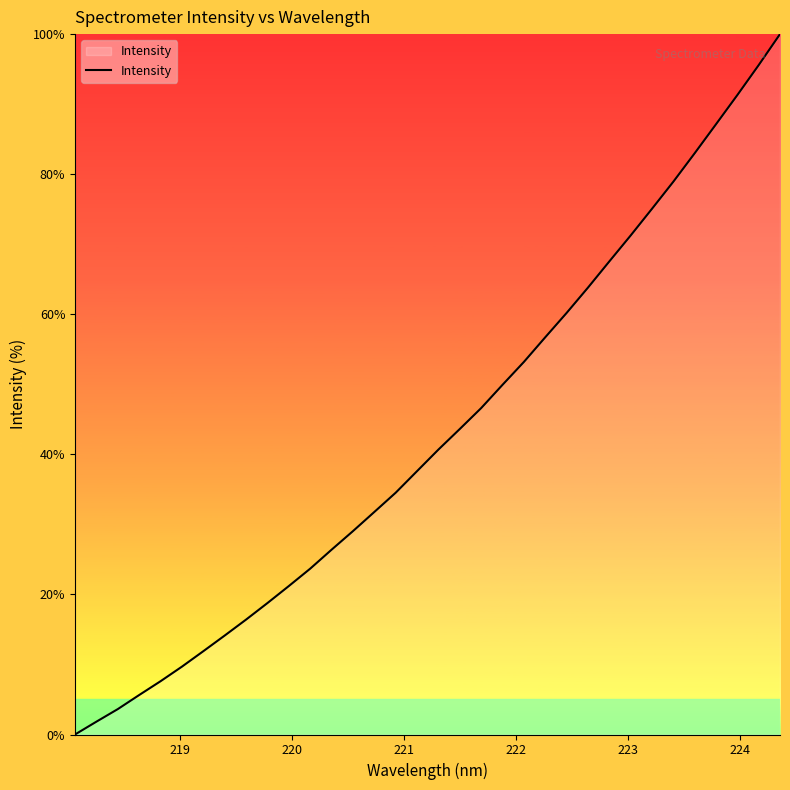

What is the difference between the maximum and minimum values?

100.0